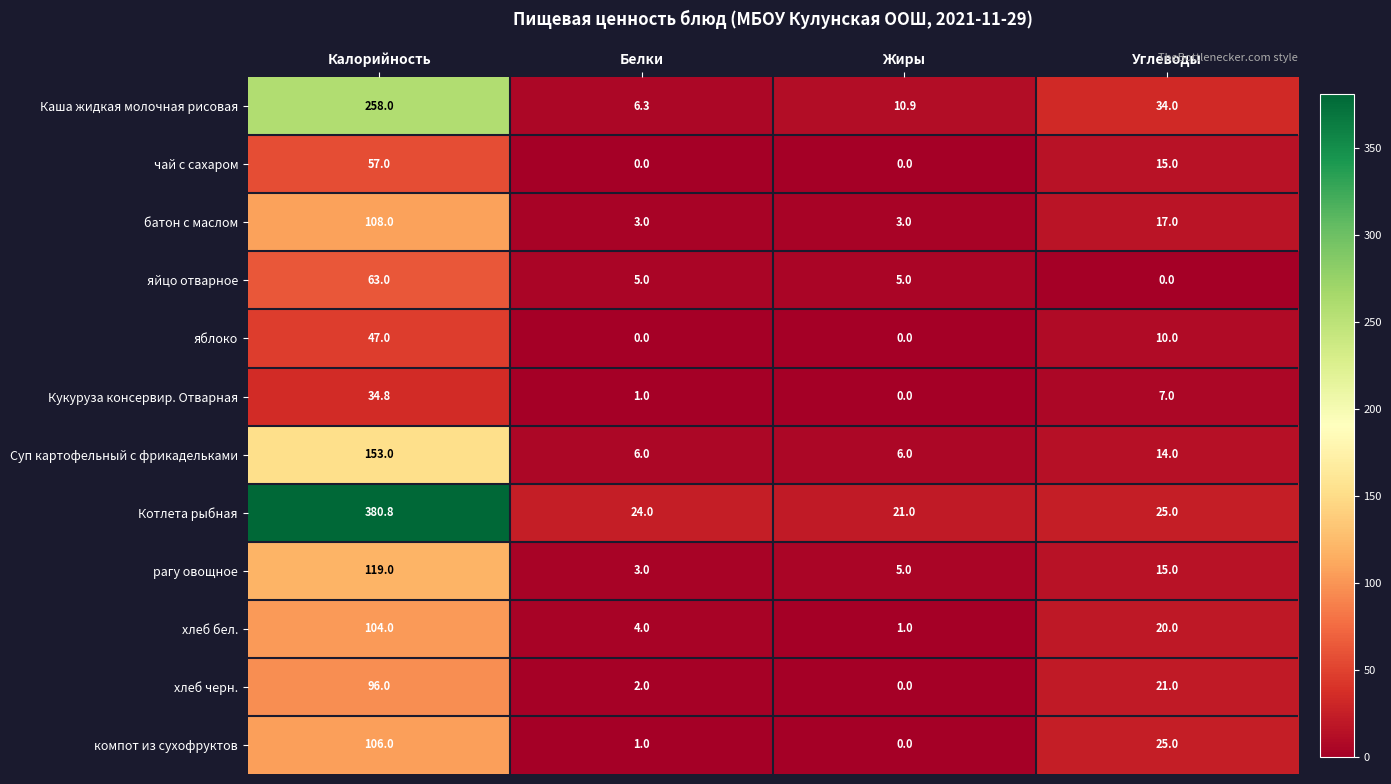

How many values in the чай с сахаром series are below 15?

2